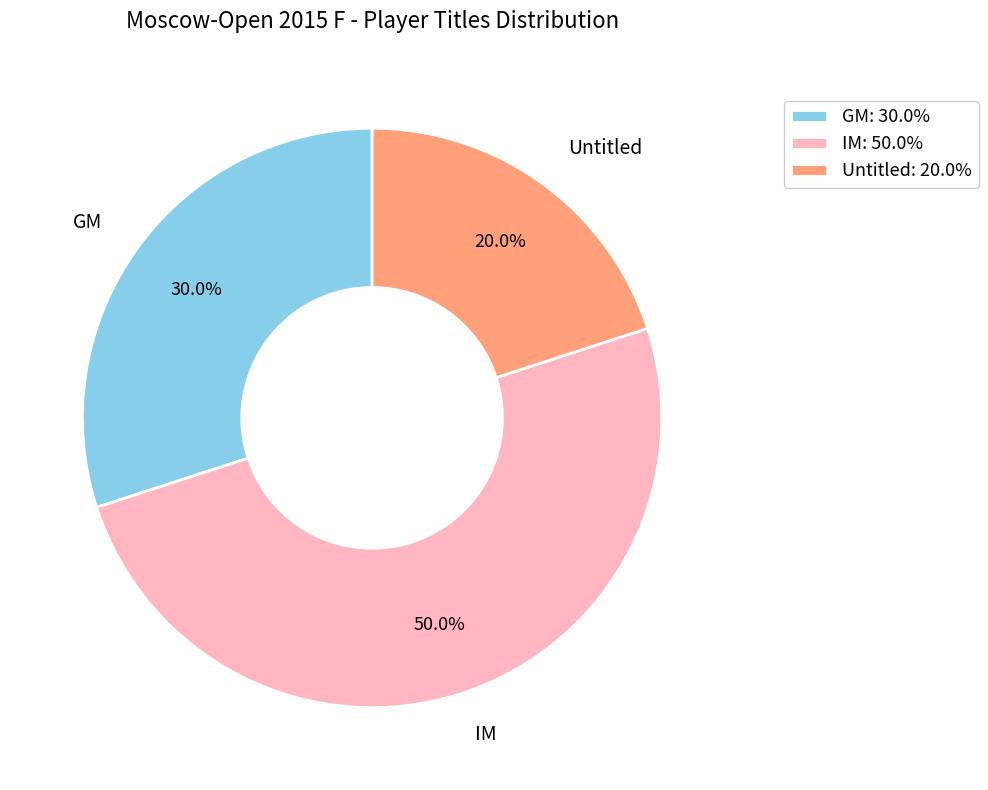

How many segments does this pie chart have?

3